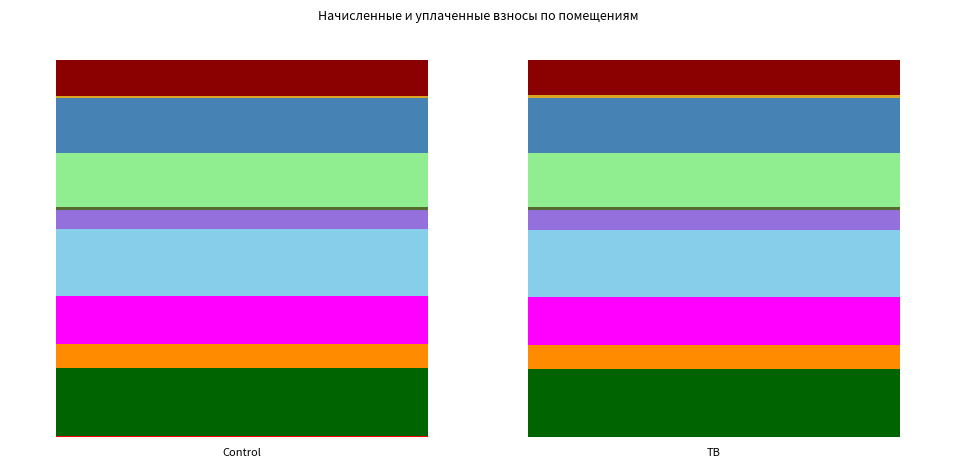

Is the value of задолженность (пени) at 9 greater than the value of начислено at 10?

No